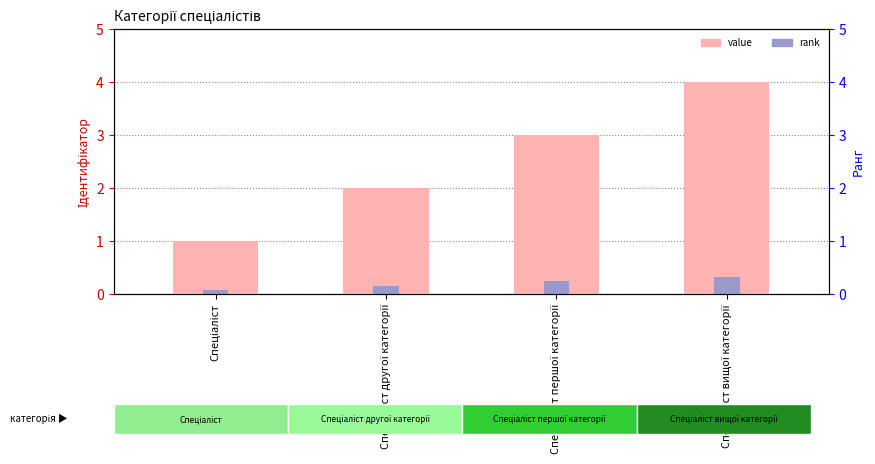

Rank the categories by value from lowest to highest.

Спеціаліст, Спеціаліст другої категорії, Спеціаліст першої категорії, Спеціаліст вищої категорії